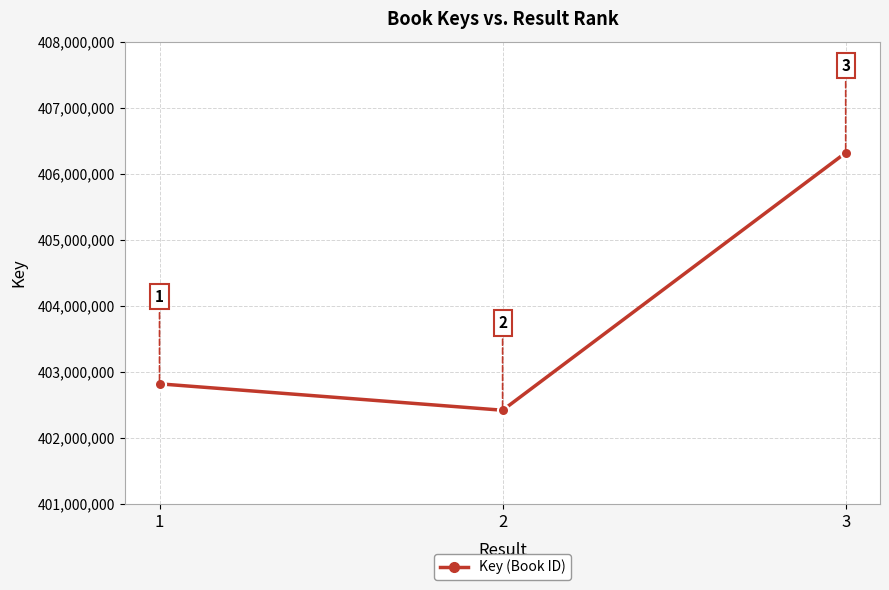

True or false: the data shows 406316785 at 3.

True